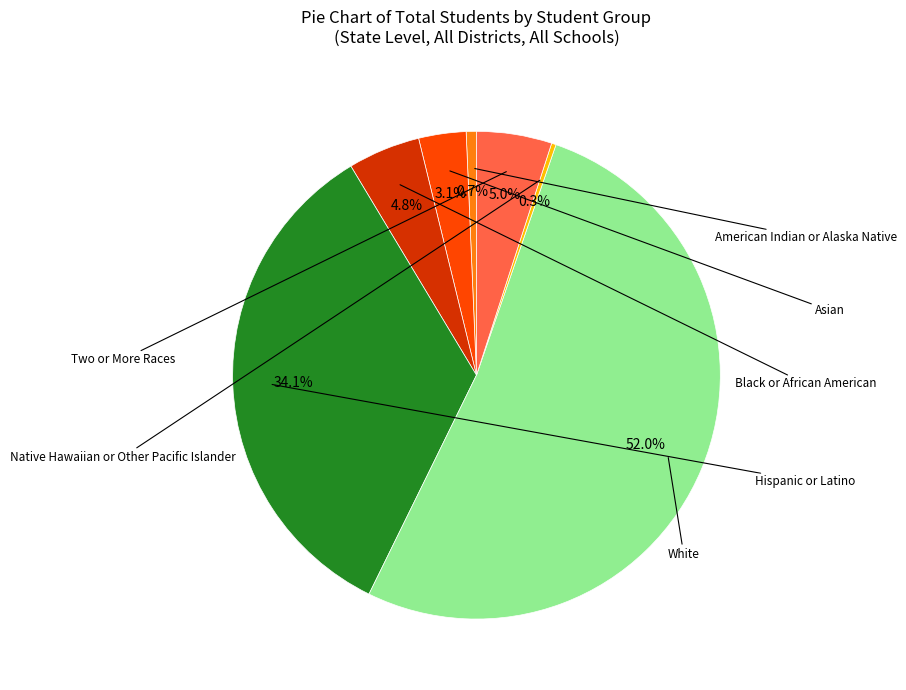

Is there a majority slice in this chart?

Yes